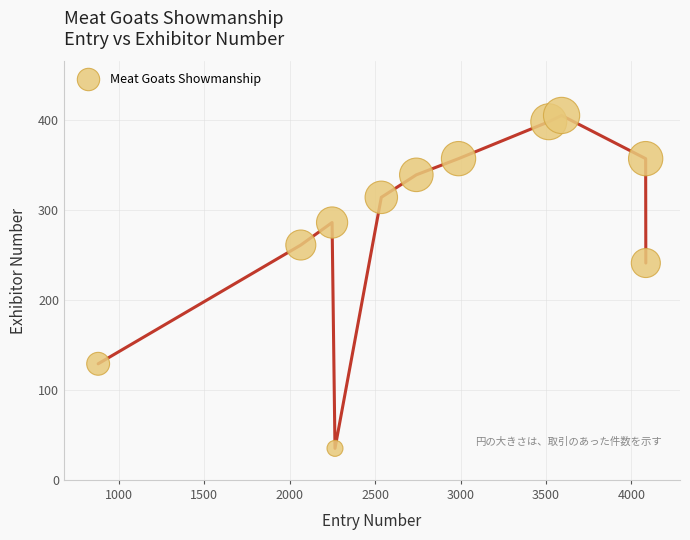

What is the average Y value?

284